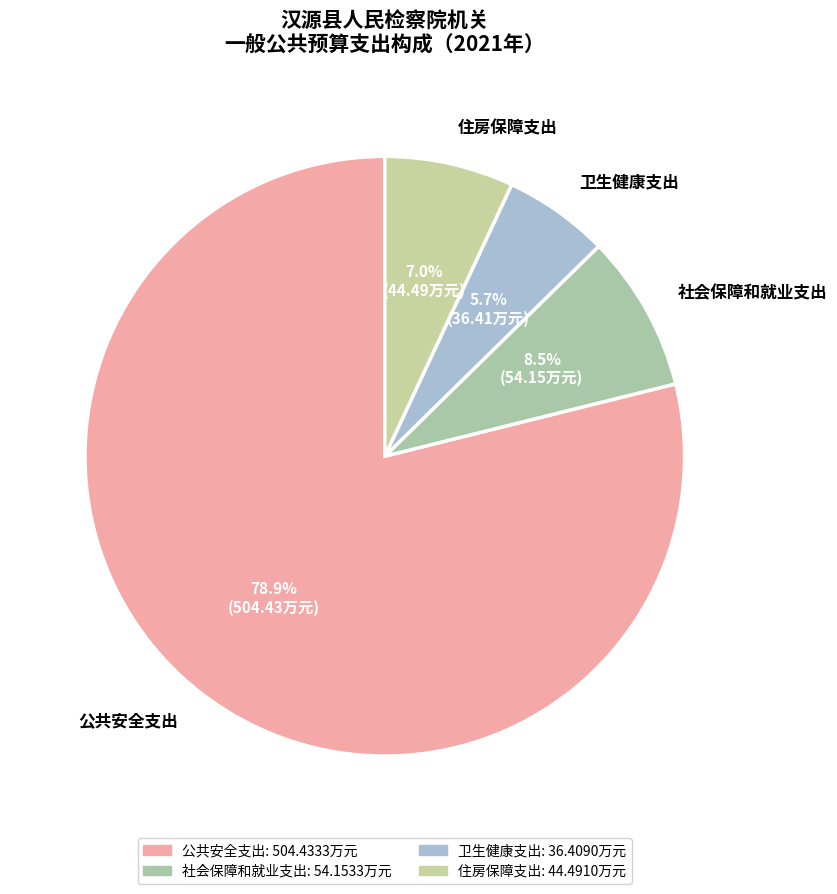

Between 住房保障支出 and 社会保障和就业支出, which is larger?

社会保障和就业支出